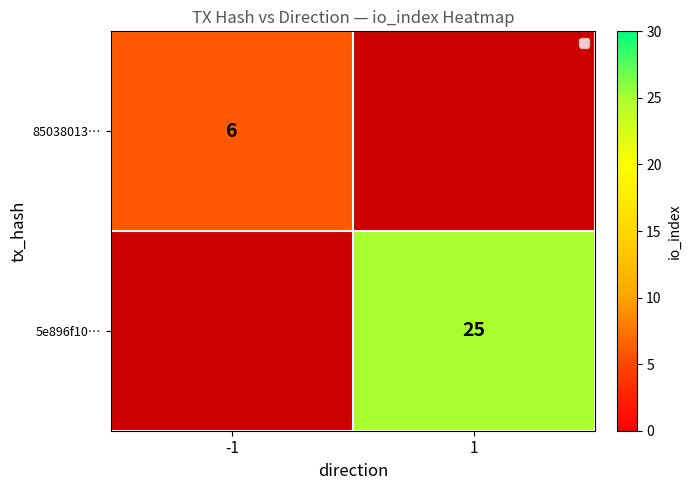

The 85038013… series shows 6 at -1. True or false?

True